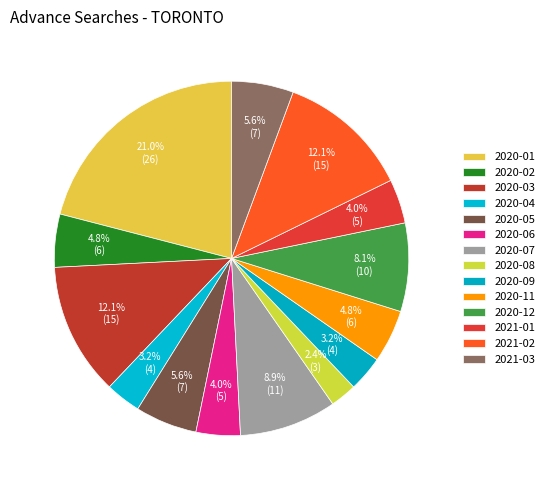

Is there any slice that represents more than half of the pie?

No